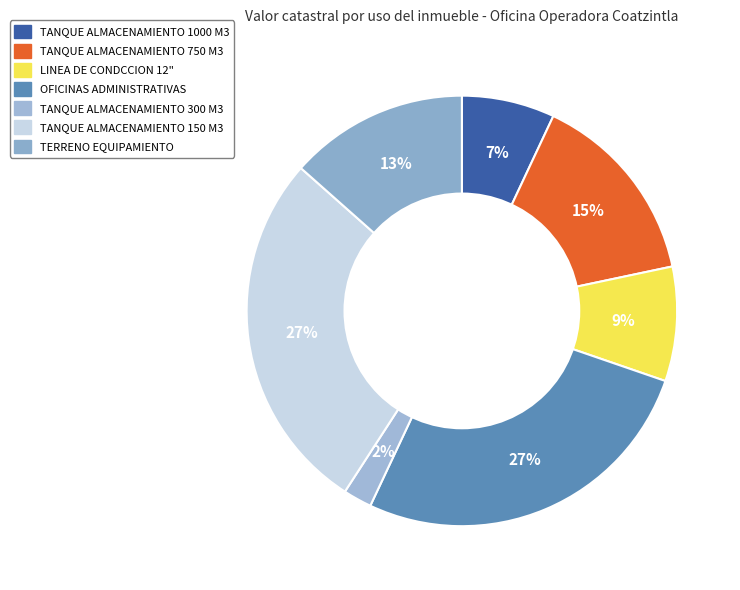

What is the largest slice in the pie chart?

TANQUE ALMACENAMIENTO 150 M3